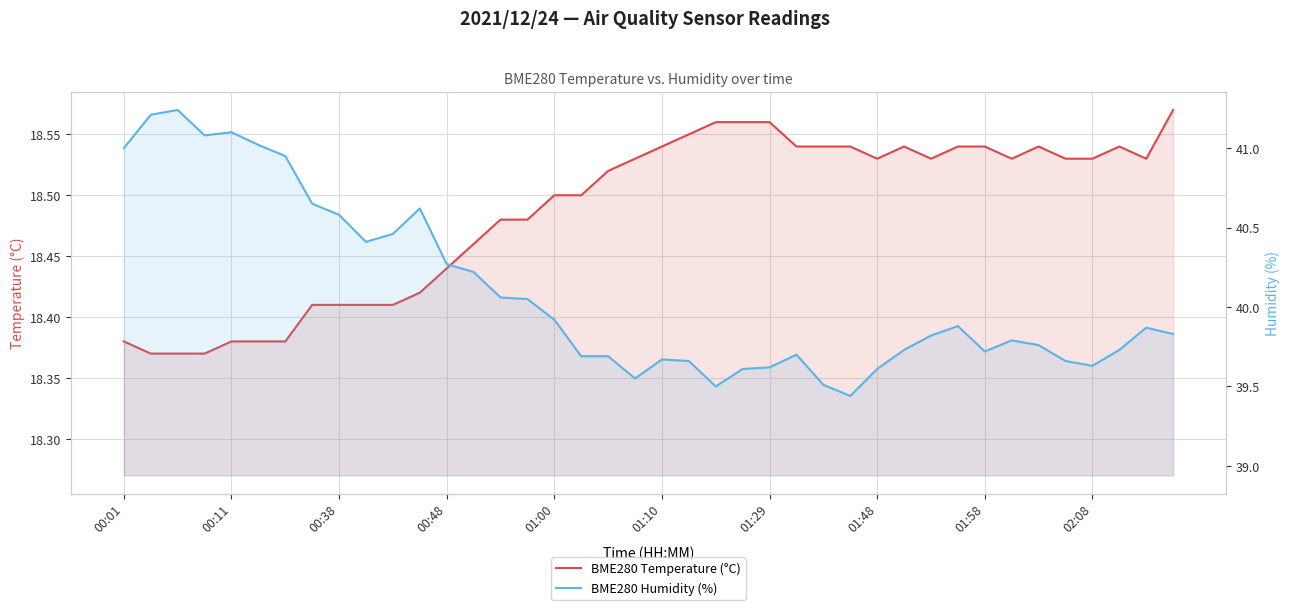

Rank the series by their maximum value, from lowest to highest.

BME280 Temperature (°C), BME280 Humidity (%)